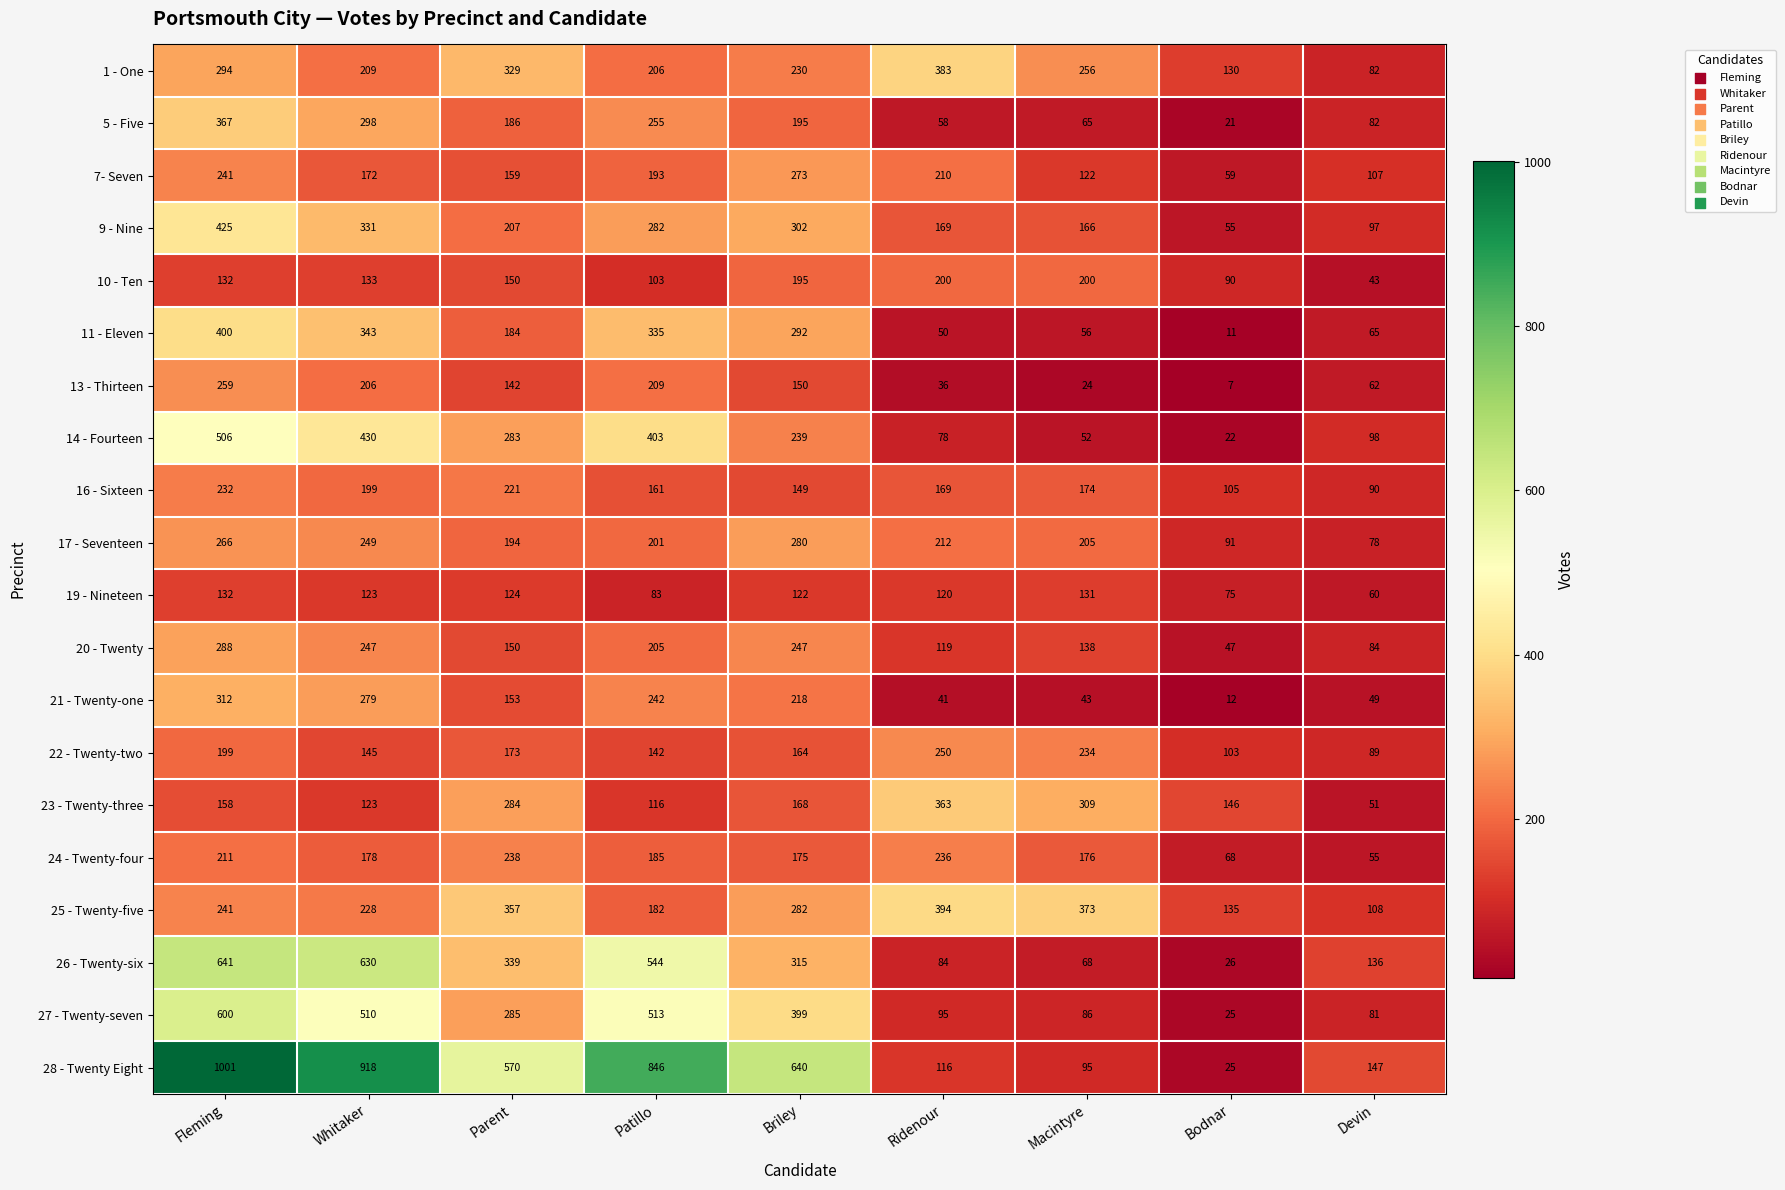

Rank the series by their maximum value, from highest to lowest.

28 - Twenty Eight, 26 - Twenty-six, 27 - Twenty-seven, 14 - Fourteen, 9 - Nine, 11 - Eleven, 25 - Twenty-five, 1 - One, 5 - Five, 23 - Twenty-three, 21 - Twenty-one, 20 - Twenty, 17 - Seventeen, 7- Seven, 13 - Thirteen, 22 - Twenty-two, 24 - Twenty-four, 16 - Sixteen, 10 - Ten, 19 - Nineteen